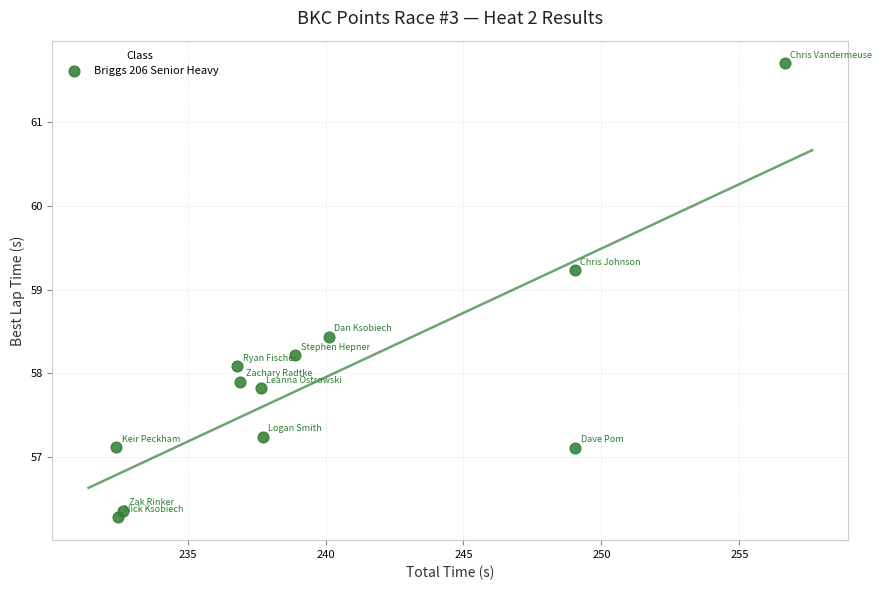

What is the average X value?

240.0